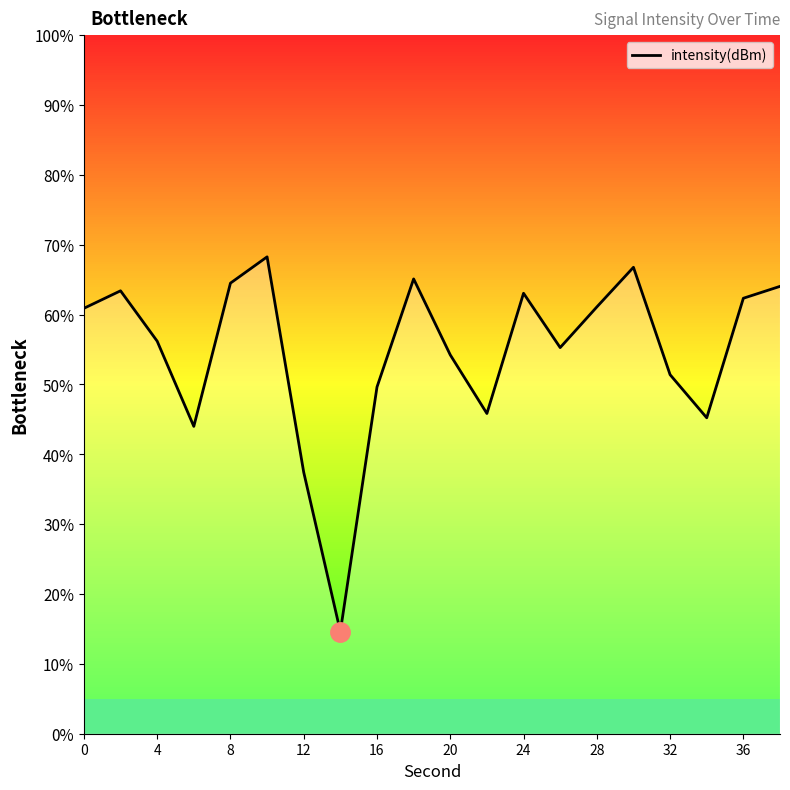

True or false: there are more than 2 points higher than both neighbors.

True